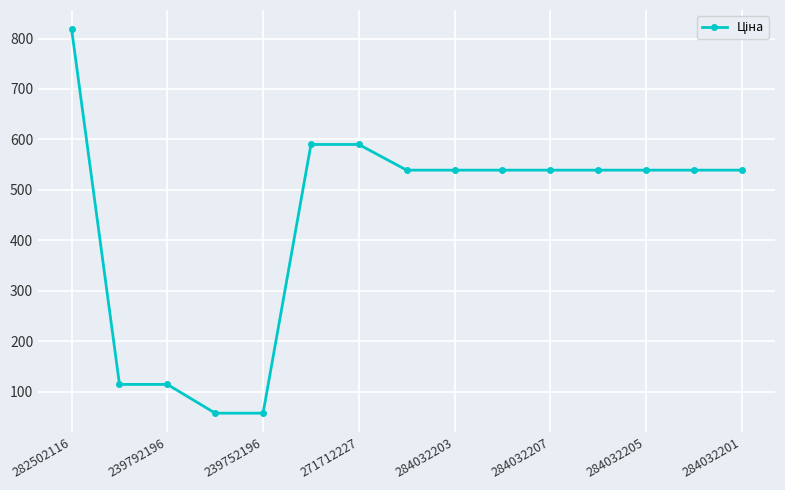

What is the greatest value displayed?

818.5